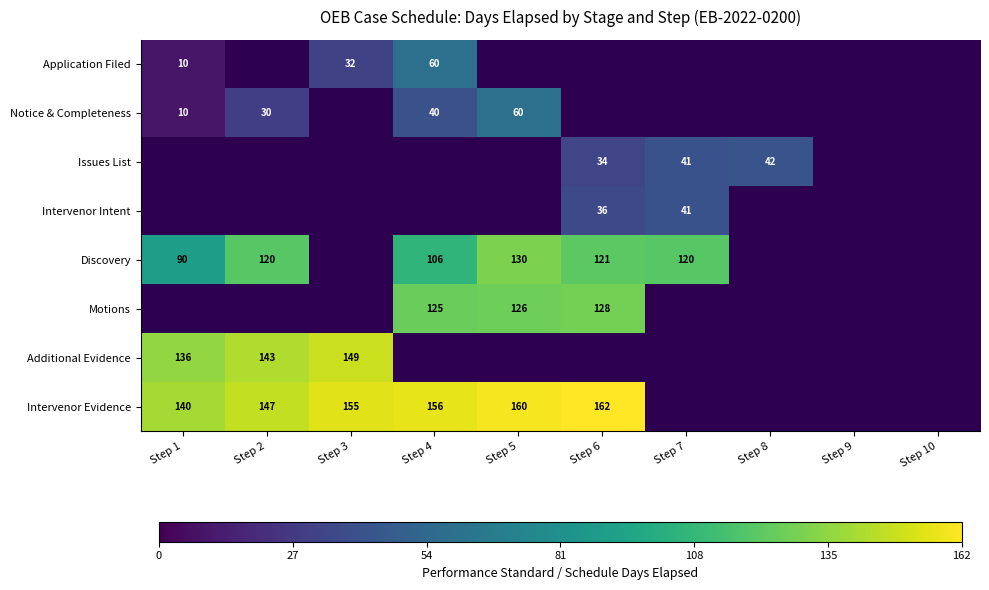

True or false: Additional Evidence has a value of 149 at Step 3.

True